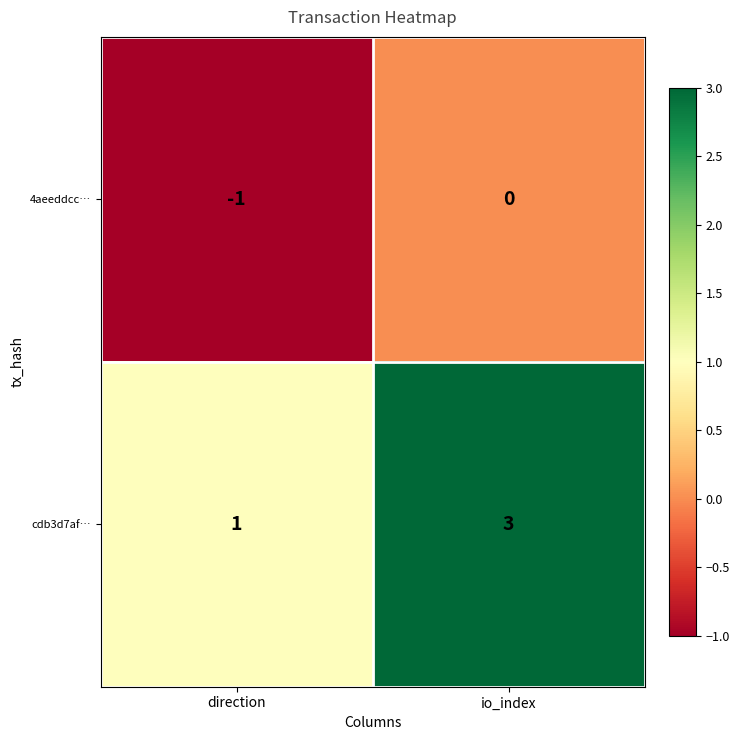

What is the difference between the highest and lowest values at io_index?

3